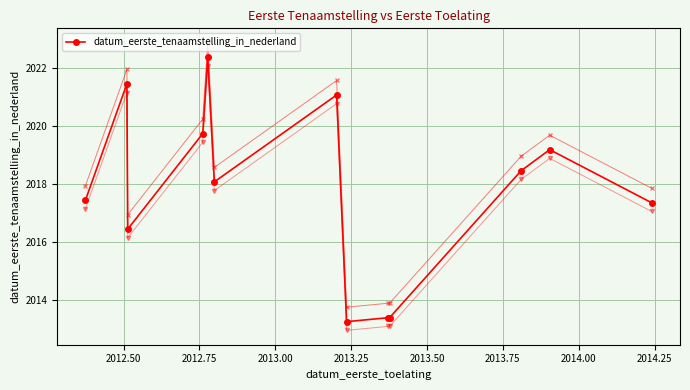

How many data points are above 2018?

7